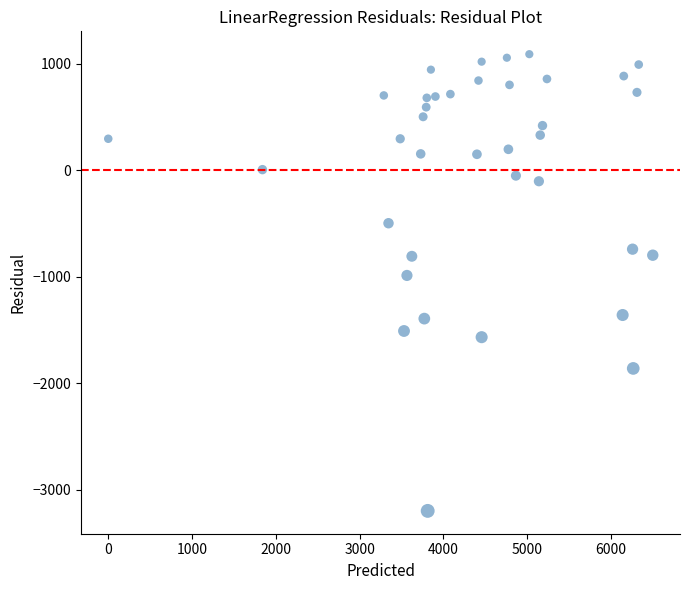

What is the range of X values (max minus min)?

6500.0